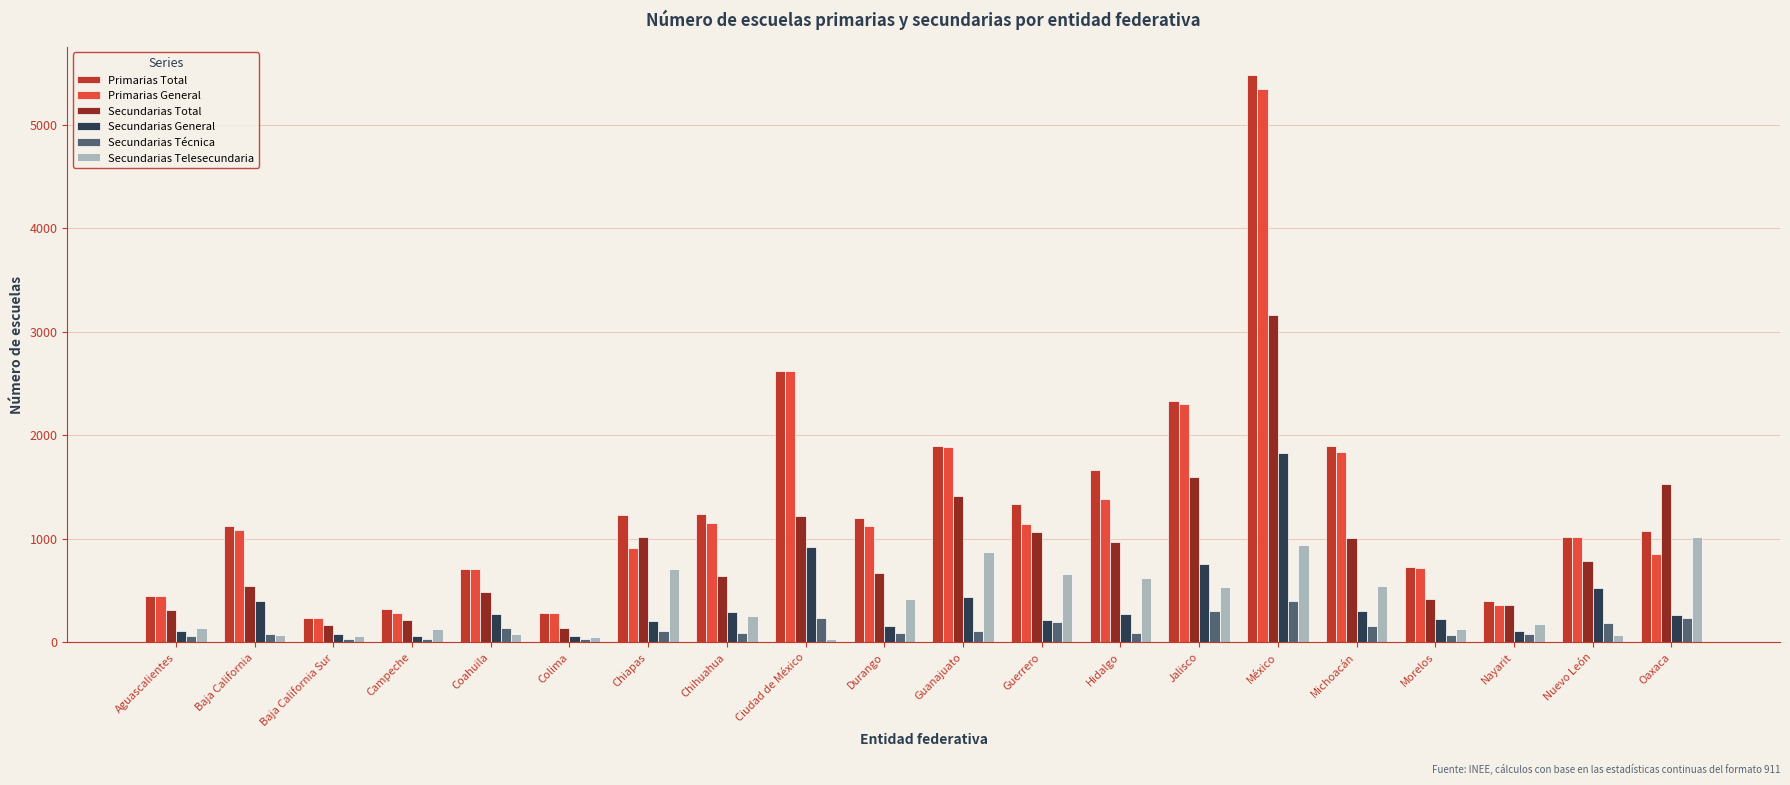

Which series has the largest total across all categories?

Primarias Total